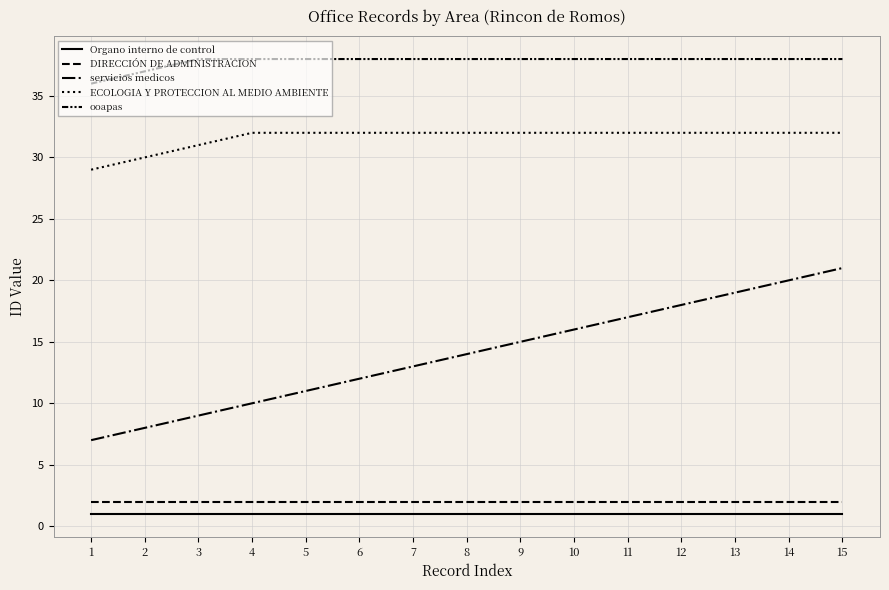

What is the value of the ECOLOGIA Y PROTECCION AL MEDIO AMBIENTE point at the 3rd from the left?

31